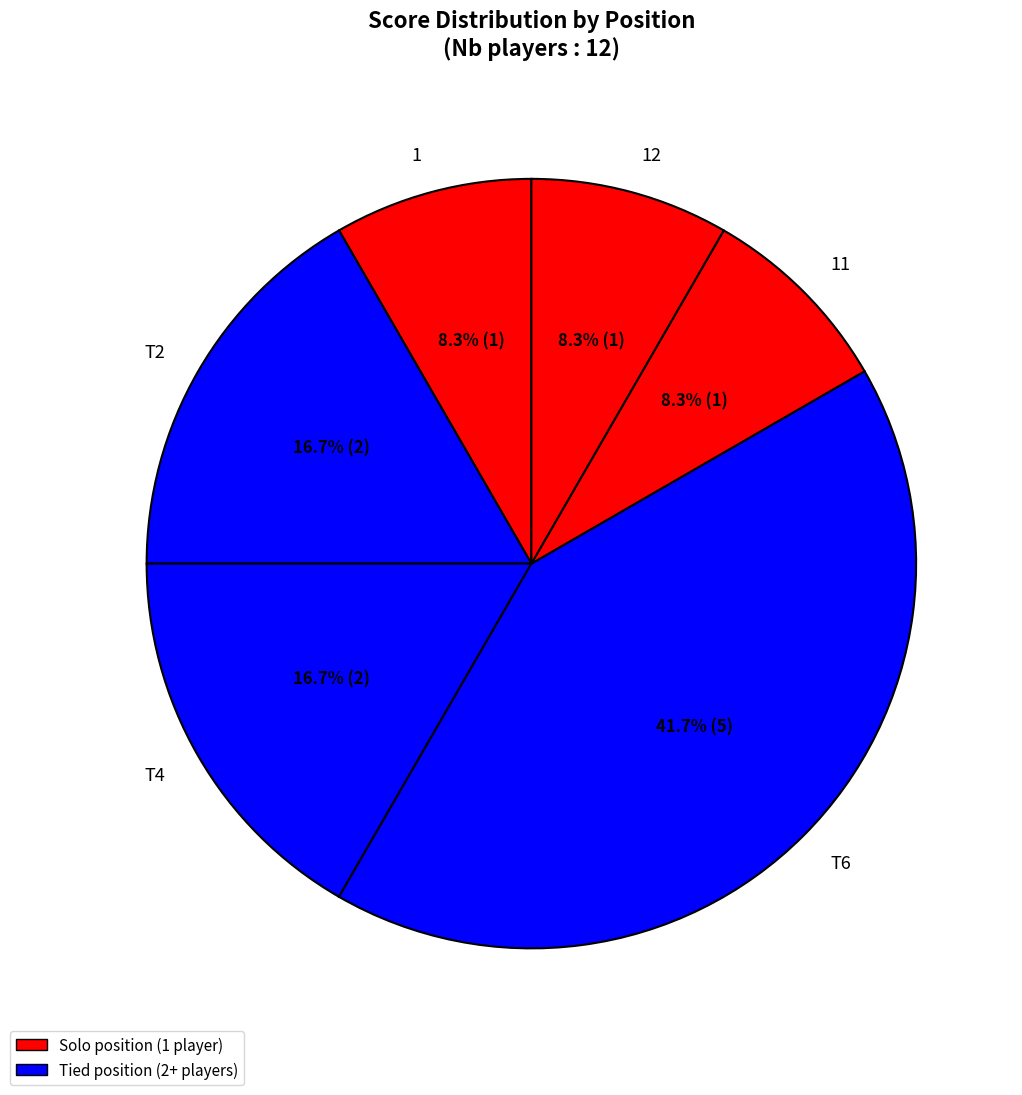

What is the ratio of the value at T4 to the value at T2?

1.0